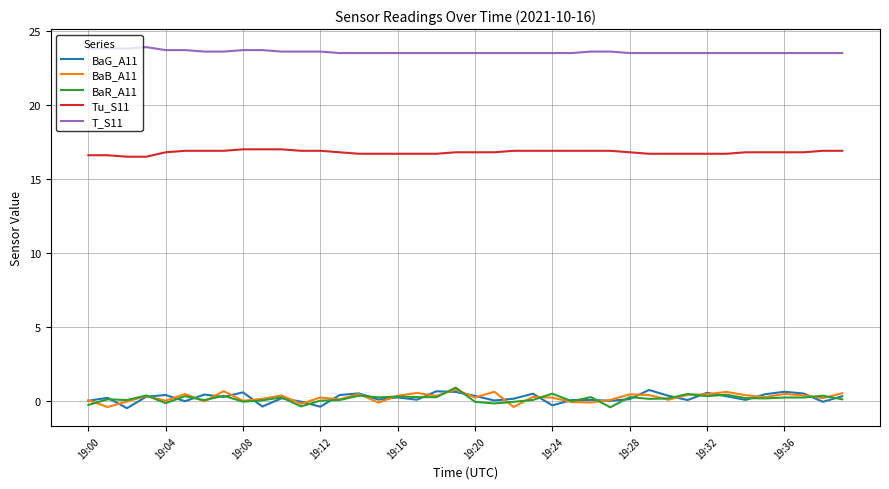

What is the difference between the maximum and minimum values in the Tu_S11 series?

0.5